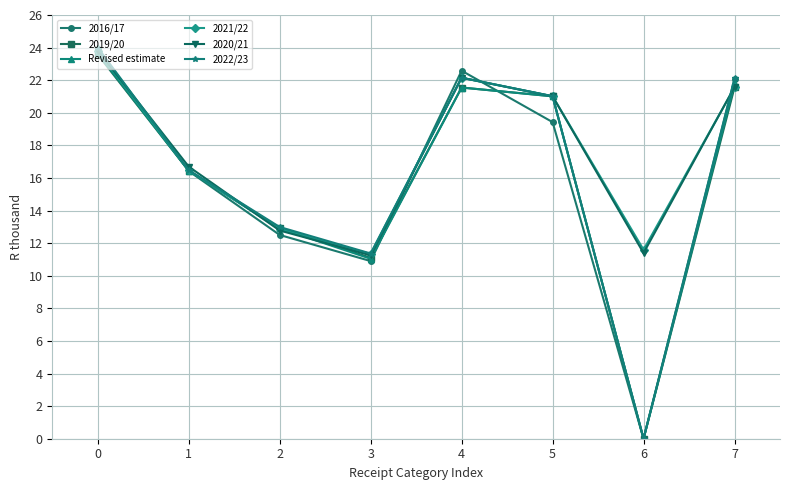

What is the difference between the maximum and minimum values in the 2021/22 series?

12.5